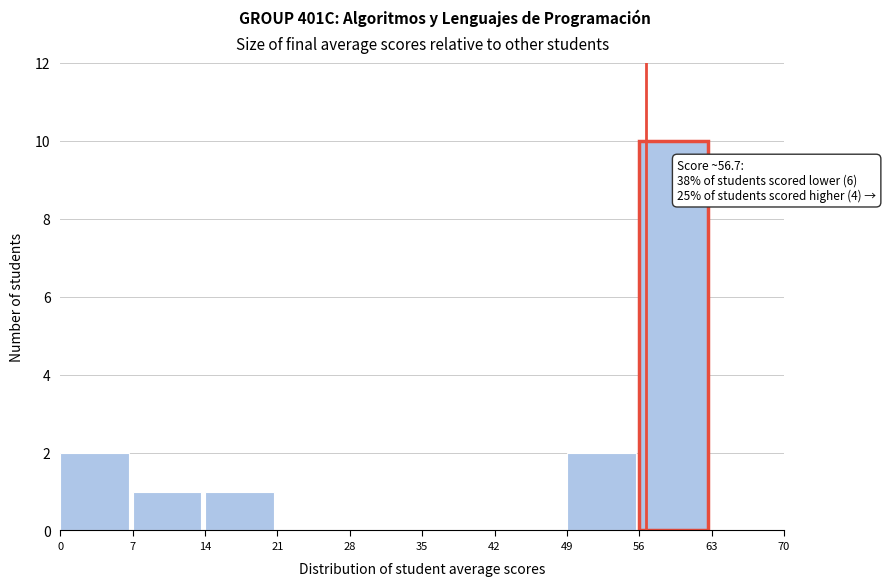

Over which range of the x-axis is the bar tallest?

56 to 63